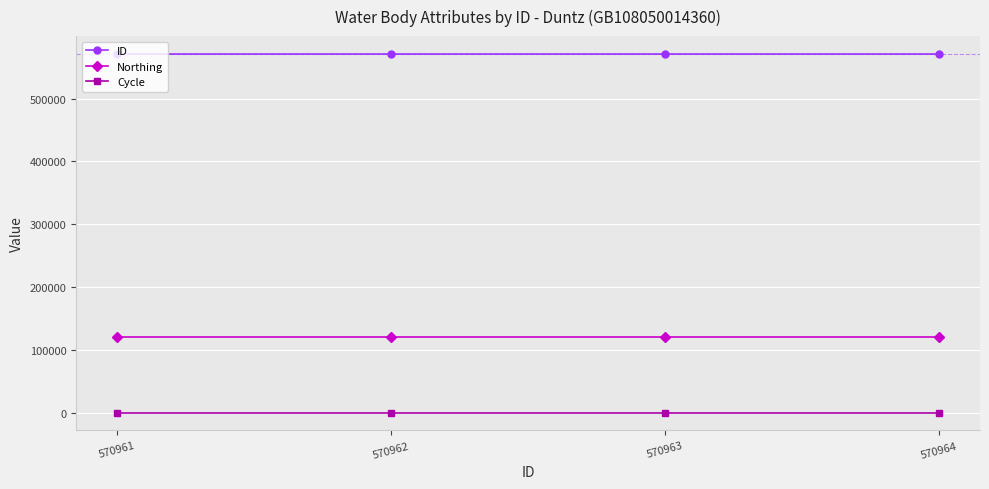

Which series has the largest total across all categories?

ID